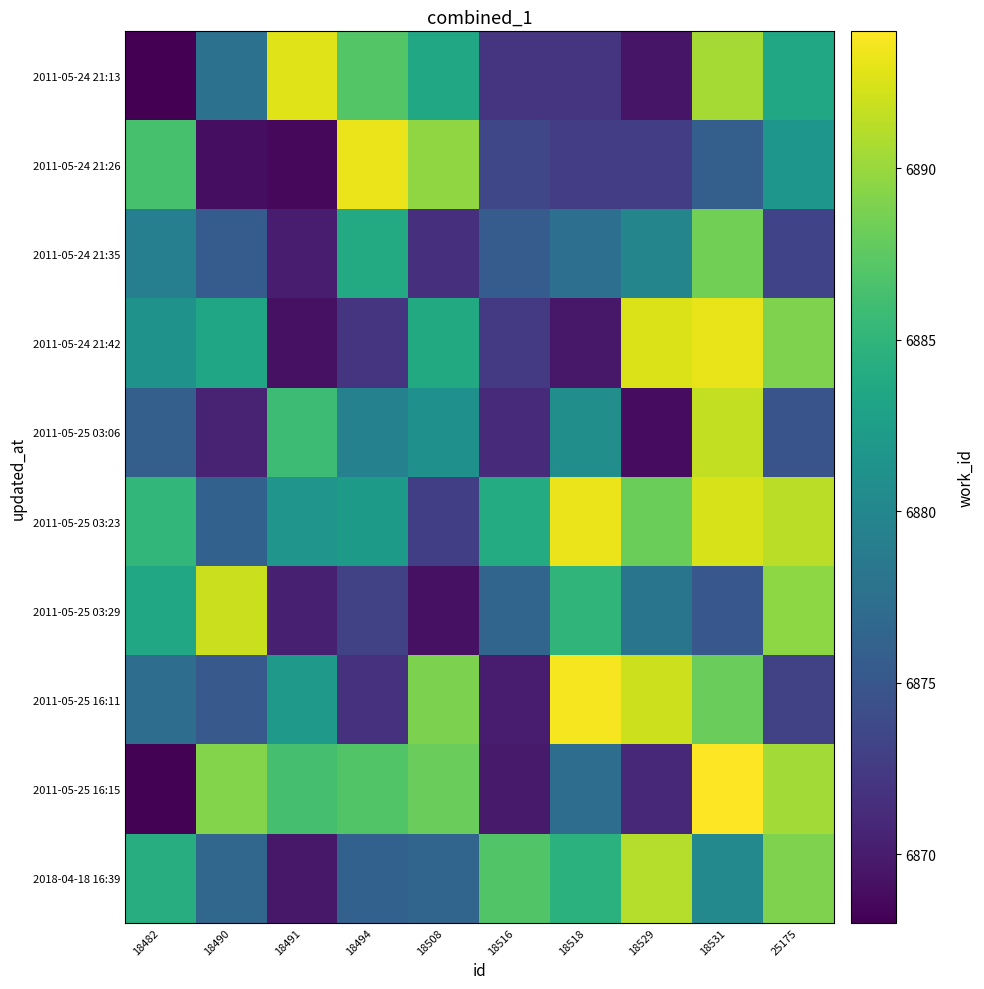

Reading right to left, list all the values displayed in this chart.

2011-05-24 21:13: 25175=6883.6	18531=6890.5	18529=6869.5	18518=6872.1	18516=6872.1	18508=6883.6	18494=6887.0	18491=6892.7	18490=6877.7	18482=6868.0
2011-05-24 21:26: 25175=6881.6	18531=6875.9	18529=6872.8	18518=6872.7	18516=6873.5	18508=6889.6	18494=6893.2	18491=6868.5	18490=6869.0	18482=6886.4
2011-05-24 21:35: 25175=6873.2	18531=6888.4	18529=6879.9	18518=6877.5	18516=6875.6	18508=6871.6	18494=6883.9	18491=6870.0	18490=6875.6	18482=6879.2
2011-05-24 21:42: 25175=6889.0	18531=6893.1	18529=6892.7	18518=6869.7	18516=6872.4	18508=6883.8	18494=6872.0	18491=6869.2	18490=6883.4	18482=6881.4
2011-05-25 03:06: 25175=6874.7	18531=6891.6	18529=6868.9	18518=6880.9	18516=6871.2	18508=6881.0	18494=6879.4	18491=6885.8	18490=6870.5	18482=6875.9
2011-05-25 03:23: 25175=6891.3	18531=6892.4	18529=6888.2	18518=6893.2	18516=6884.0	18508=6872.8	18494=6882.2	18491=6881.5	18490=6876.1	18482=6885.2
2011-05-25 03:29: 25175=6889.5	18531=6875.1	18529=6878.1	18518=6885.0	18516=6876.5	18508=6869.2	18494=6873.1	18491=6870.3	18490=6892.0	18482=6883.5
2011-05-25 16:11: 25175=6873.2	18531=6888.1	18529=6892.0	18518=6893.7	18516=6869.9	18508=6888.9	18494=6871.7	18491=6882.1	18490=6875.3	18482=6877.3
2011-05-25 16:15: 25175=6890.4	18531=6894.0	18529=6871.0	18518=6877.3	18516=6869.9	18508=6888.1	18494=6887.0	18491=6886.4	18490=6889.2	18482=6868.1
2018-04-18 16:39: 25175=6889.0	18531=6880.3	18529=6891.1	18518=6884.6	18516=6887.0	18508=6876.5	18494=6876.1	18491=6869.7	18490=6876.6	18482=6884.2